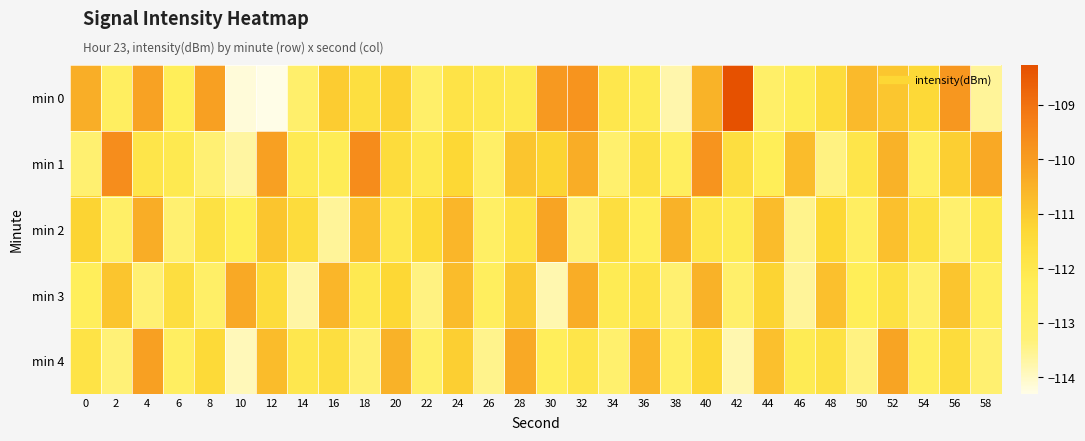

Reading right to left, transcribe all the data shown in this chart.

min 0: 58=-113.6	56=-109.9	54=-111.3	52=-110.9	50=-110.7	48=-111.5	46=-112.3	44=-112.9	42=-108.3	40=-110.5	38=-113.8	36=-112.2	34=-112.0	32=-109.8	30=-109.9	28=-112.1	26=-112.1	24=-111.8	22=-112.9	20=-111.2	18=-111.6	16=-111.0	14=-112.9	12=-114.3	10=-114.2	8=-110.1	6=-112.3	4=-110.1	2=-112.6	0=-110.4
min 1: 58=-110.3	56=-111.1	54=-112.6	52=-110.5	50=-111.9	48=-113.4	46=-110.7	44=-112.3	42=-111.6	40=-109.8	38=-112.5	36=-111.7	34=-113.0	32=-110.4	30=-111.2	28=-110.9	26=-112.8	24=-111.3	22=-112.1	20=-111.5	18=-109.6	16=-112.2	14=-112.2	12=-110.1	10=-113.7	8=-113.2	6=-112.1	4=-111.9	2=-109.6	0=-113.1
min 2: 58=-112.1	56=-113.0	54=-111.7	52=-110.8	50=-112.6	48=-111.3	46=-113.5	44=-110.7	42=-112.2	40=-111.9	38=-110.5	36=-112.4	34=-111.6	32=-113.3	30=-110.2	28=-111.8	26=-112.7	24=-110.6	22=-111.4	20=-112.0	18=-110.8	16=-113.6	14=-111.5	12=-110.9	10=-112.3	8=-111.7	6=-113.1	4=-110.4	2=-112.8	0=-111.2
min 3: 58=-112.6	56=-110.9	54=-113.0	52=-111.7	50=-112.3	48=-110.8	46=-113.6	44=-111.2	42=-112.9	40=-110.5	38=-113.1	36=-111.8	34=-112.2	32=-110.4	30=-113.8	28=-111.0	26=-112.5	24=-110.7	22=-113.4	20=-111.3	18=-112.1	16=-110.6	14=-113.7	12=-111.5	10=-110.3	8=-112.8	6=-111.6	4=-113.2	2=-110.9	0=-112.4
min 4: 58=-113.1	56=-111.5	54=-112.5	52=-110.2	50=-113.4	48=-111.7	46=-112.2	44=-110.8	42=-113.8	40=-111.3	38=-112.7	36=-110.6	34=-113.0	32=-111.9	30=-112.4	28=-110.3	26=-113.5	24=-111.1	22=-112.8	20=-110.5	18=-113.2	16=-111.6	14=-112.0	12=-110.7	10=-113.9	8=-111.4	6=-112.6	4=-110.1	2=-113.3	0=-111.8